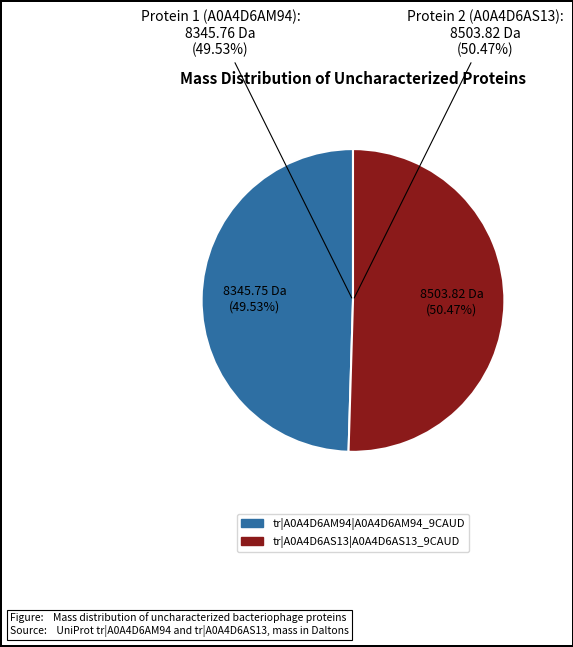

Does tr|A0A4D6AS13|A0A4D6AS13_9CAUD account for over 50% of the chart?

Yes